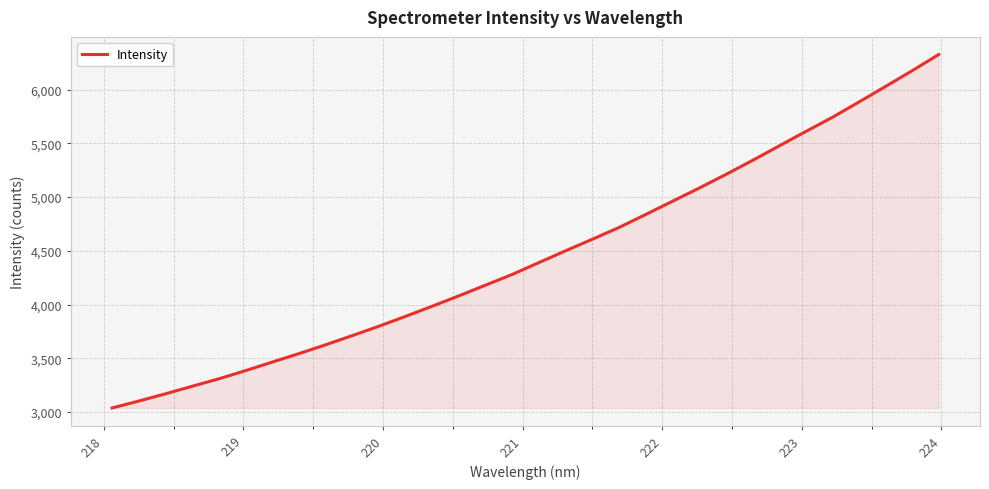

What is the difference between the maximum and minimum values?

3288.0